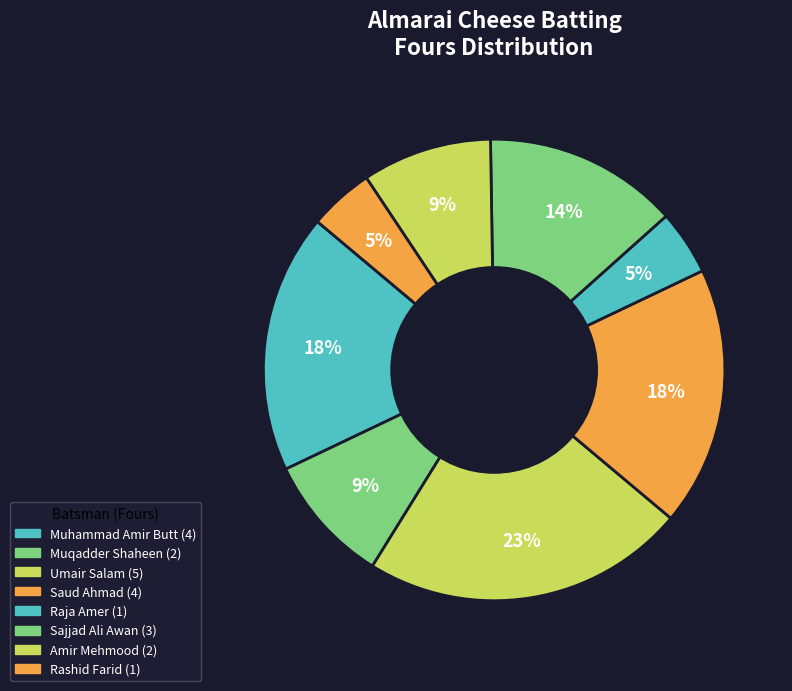

Count the number of slices in the pie.

8